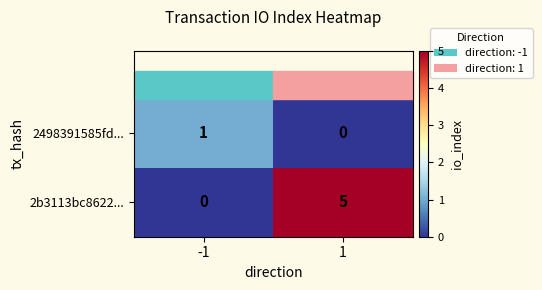

What is the greatest value displayed?

5